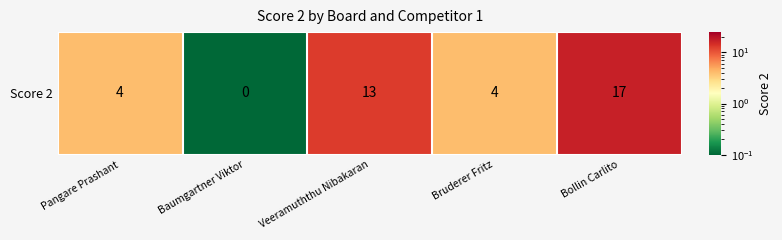

Where does the data first go above 4?

2